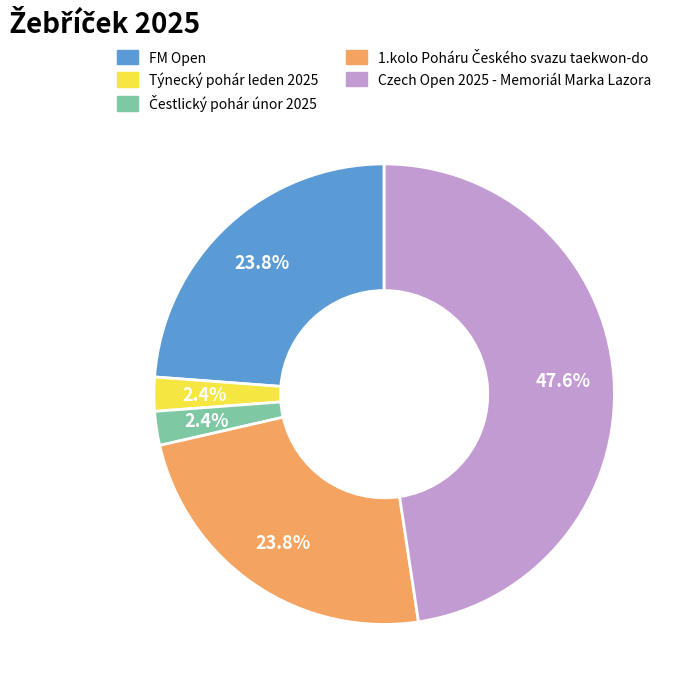

What percentage is NOT represented by Týnecký pohár leden 2025?

97.6%